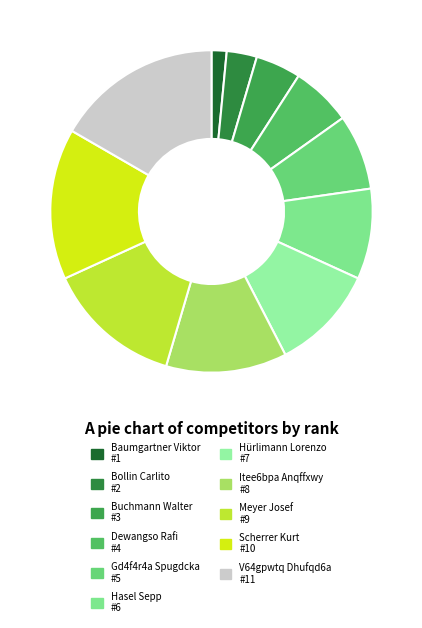

What percentage is the Gd4f4r4a Spugdcka slice, to the nearest percent?

8%